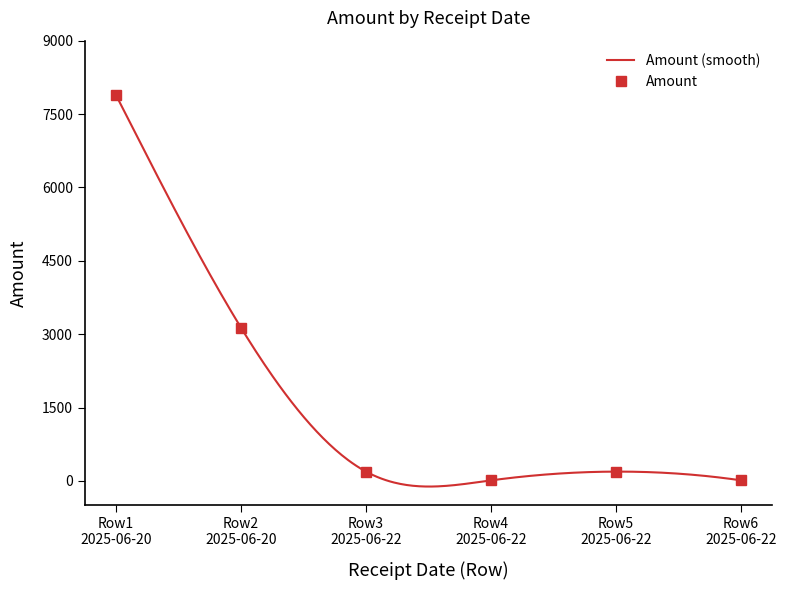

Rank the categories by value from highest to lowest.

Row1 2025-06-20, Row2 2025-06-20, Row3 2025-06-22, Row5 2025-06-22, Row4 2025-06-22, Row6 2025-06-22